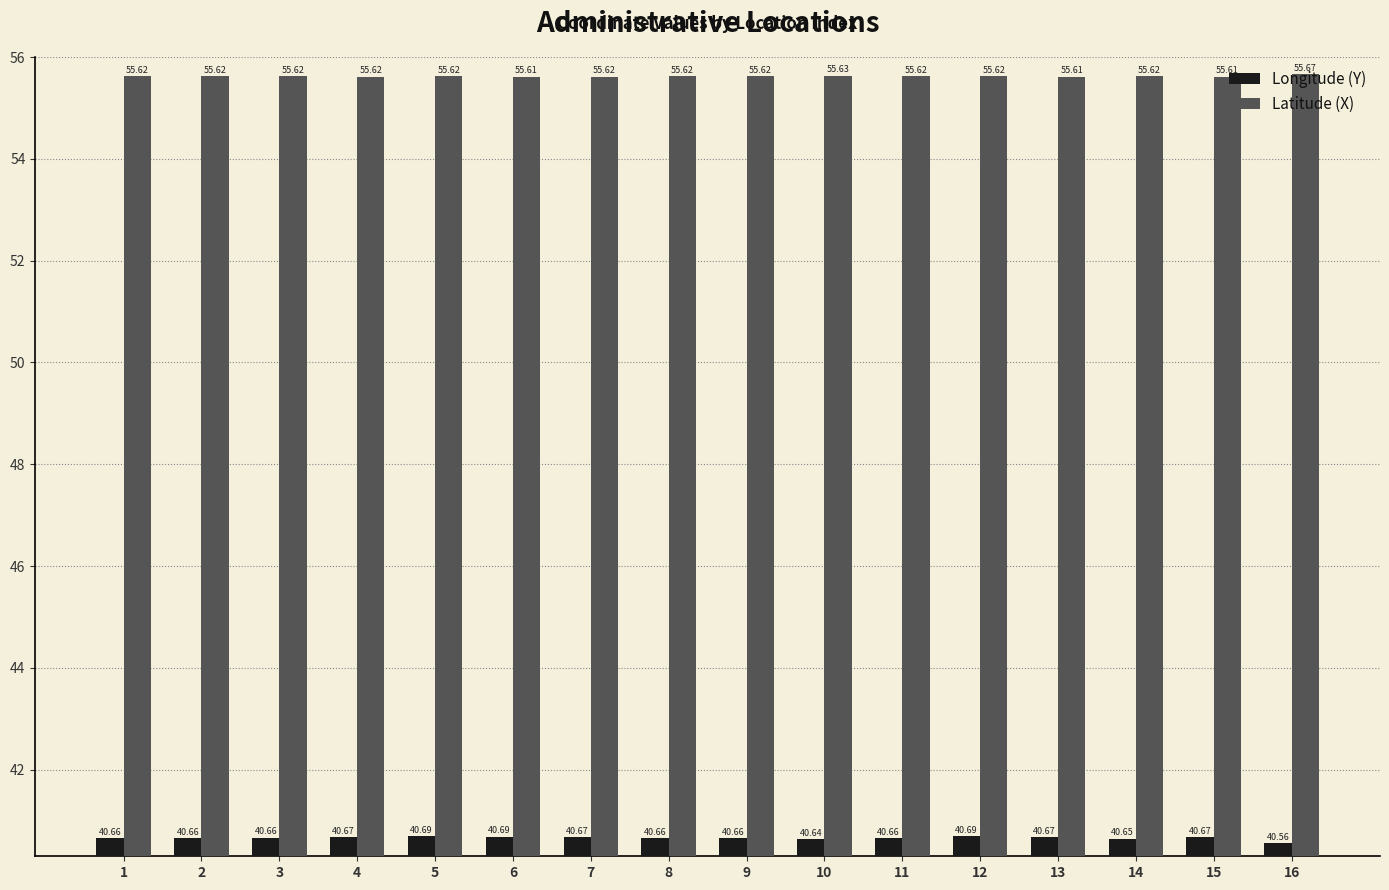

What is the sum of the Longitude (Y) values at 13 and 4?

81.3